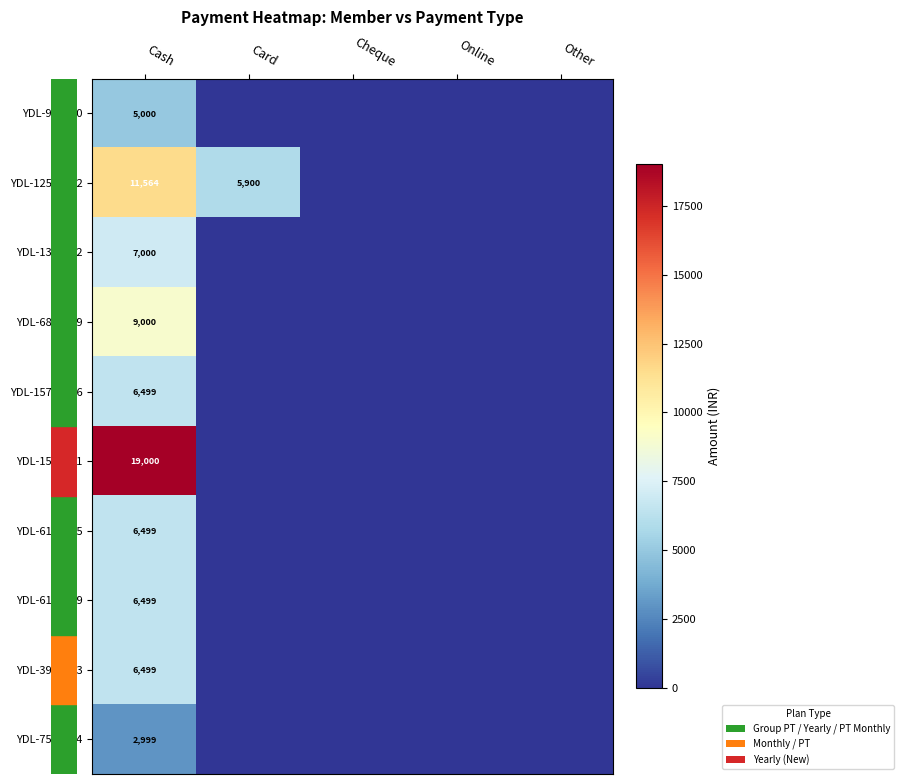

What is the total value across all series at Cash?

80559